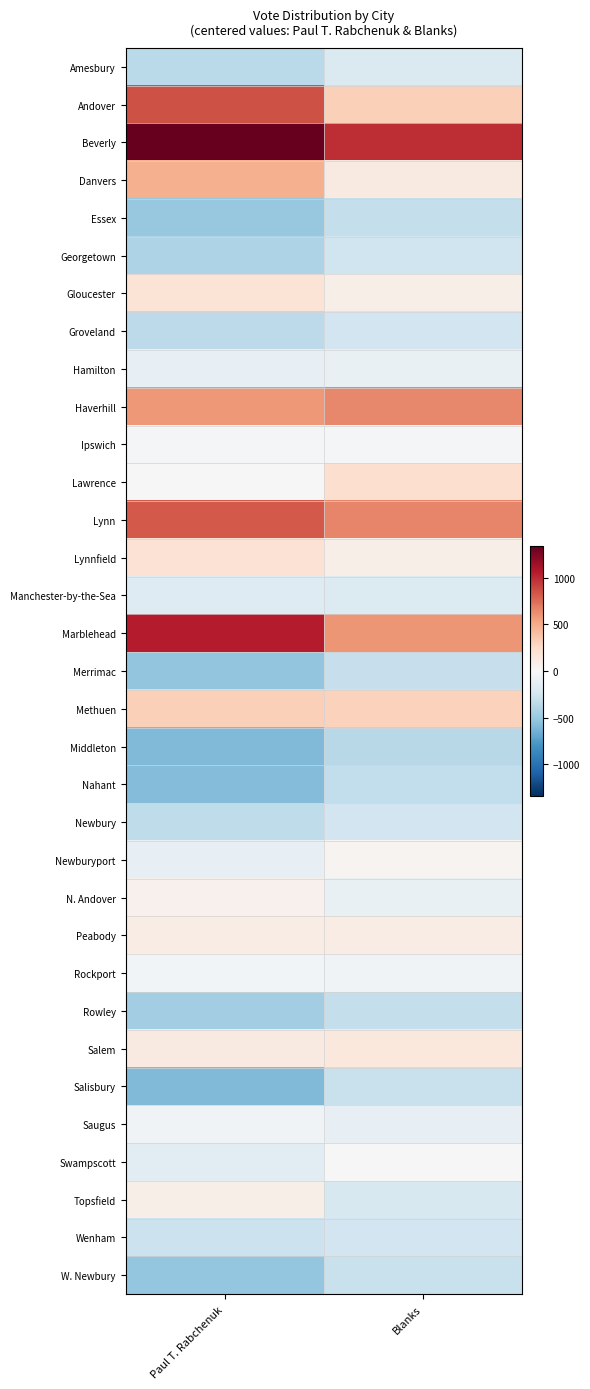

Reading left to right, list all the values displayed in this chart.

Amesbury: Paul T. Rabchenuk=-358.8	Blanks=-194.7
Andover: Paul T. Rabchenuk=854.2	Blanks=323.3
Beverly: Paul T. Rabchenuk=1340.2	Blanks=990.3
Danvers: Paul T. Rabchenuk=481.2	Blanks=123.3
Essex: Paul T. Rabchenuk=-511.8	Blanks=-318.7
Georgetown: Paul T. Rabchenuk=-414.8	Blanks=-266.7
Gloucester: Paul T. Rabchenuk=186.2	Blanks=80.3
Groveland: Paul T. Rabchenuk=-346.8	Blanks=-261.7
Hamilton: Paul T. Rabchenuk=-108.8	Blanks=-101.7
Haverhill: Paul T. Rabchenuk=582.2	Blanks=640.3
Ipswich: Paul T. Rabchenuk=-10.8	Blanks=-30.7
Lawrence: Paul T. Rabchenuk=-7.8	Blanks=221.3
Lynn: Paul T. Rabchenuk=818.2	Blanks=654.3
Lynnfield: Paul T. Rabchenuk=194.2	Blanks=73.3
Manchester-by-the-Sea: Paul T. Rabchenuk=-175.8	Blanks=-184.7
Marblehead: Paul T. Rabchenuk=1047.2	Blanks=587.3
Merrimac: Paul T. Rabchenuk=-526.8	Blanks=-306.7
Methuen: Paul T. Rabchenuk=318.2	Blanks=311.3
Middleton: Paul T. Rabchenuk=-589.8	Blanks=-370.7
Nahant: Paul T. Rabchenuk=-579.8	Blanks=-334.7
Newbury: Paul T. Rabchenuk=-335.8	Blanks=-255.7
Newburyport: Paul T. Rabchenuk=-114.8	Blanks=37.3
N. Andover: Paul T. Rabchenuk=57.2	Blanks=-96.7
Peabody: Paul T. Rabchenuk=95.2	Blanks=94.3
Rockport: Paul T. Rabchenuk=-35.8	Blanks=-48.7
Rowley: Paul T. Rabchenuk=-468.8	Blanks=-319.7
Salem: Paul T. Rabchenuk=124.2	Blanks=139.3
Salisbury: Paul T. Rabchenuk=-588.8	Blanks=-301.7
Saugus: Paul T. Rabchenuk=-47.8	Blanks=-111.7
Swampscott: Paul T. Rabchenuk=-144.8	Blanks=-1.7
Topsfield: Paul T. Rabchenuk=75.2	Blanks=-215.7
Wenham: Paul T. Rabchenuk=-289.8	Blanks=-259.7
W. Newbury: Paul T. Rabchenuk=-515.8	Blanks=-294.7